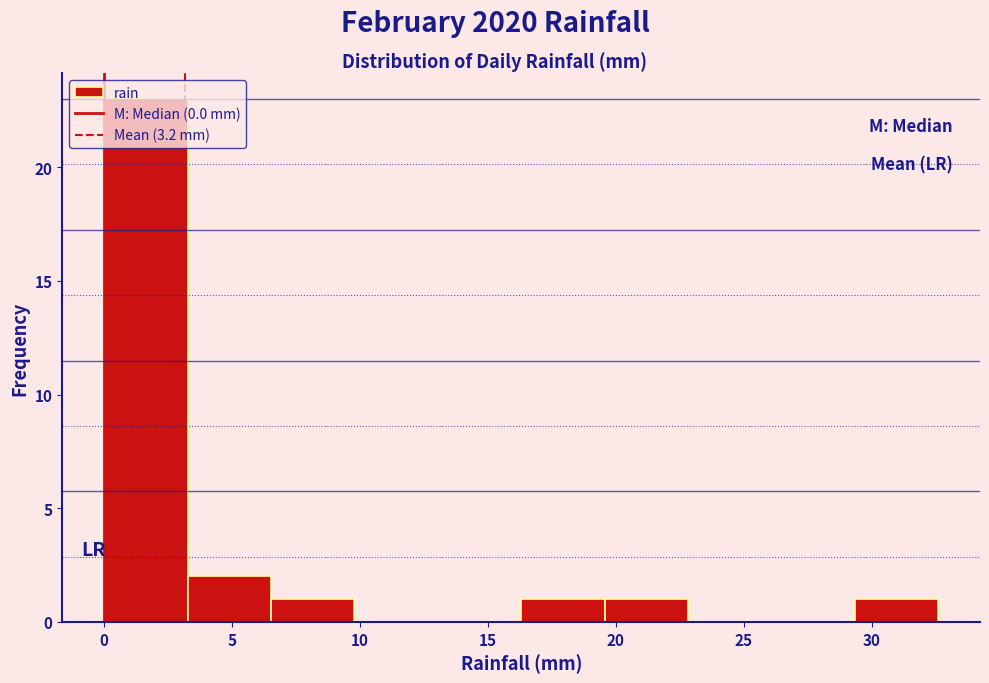

How tall is the bar that spans 0.0 to 3.5 on the x-axis? Neither the bar edges nor the heights are printed on the chart, so give them approximately, as read against the axes.

23